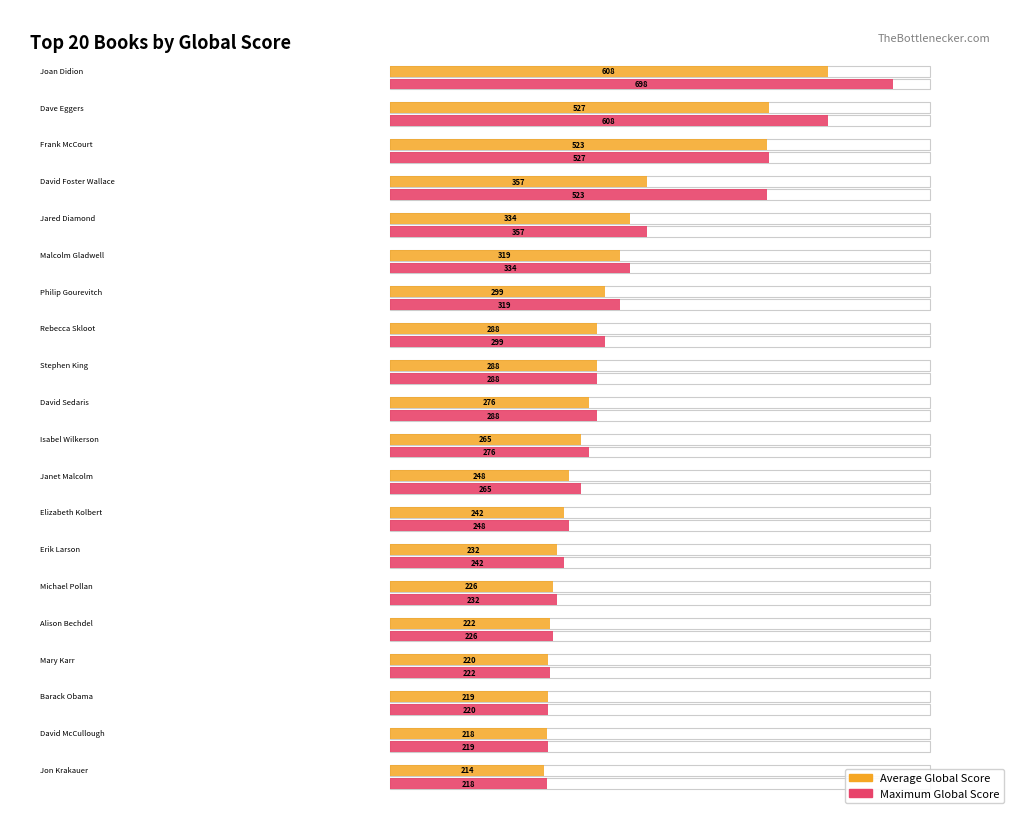

True or false: Maximum Global Score has a value of 288 at Stephen King.

True